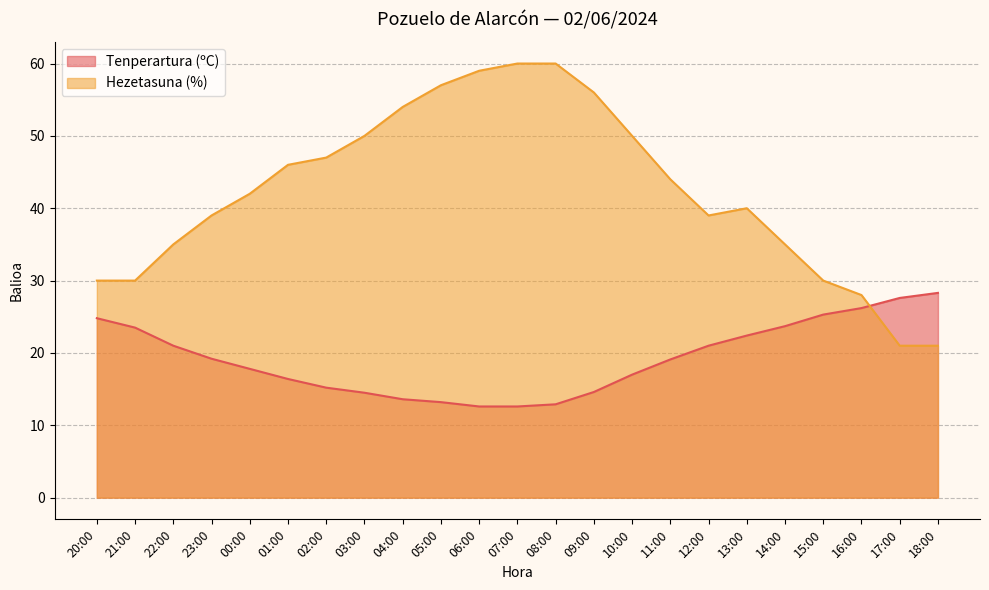

True or false: Tenperartura (ºC) and Hezetasuna (%) cross at least once.

True